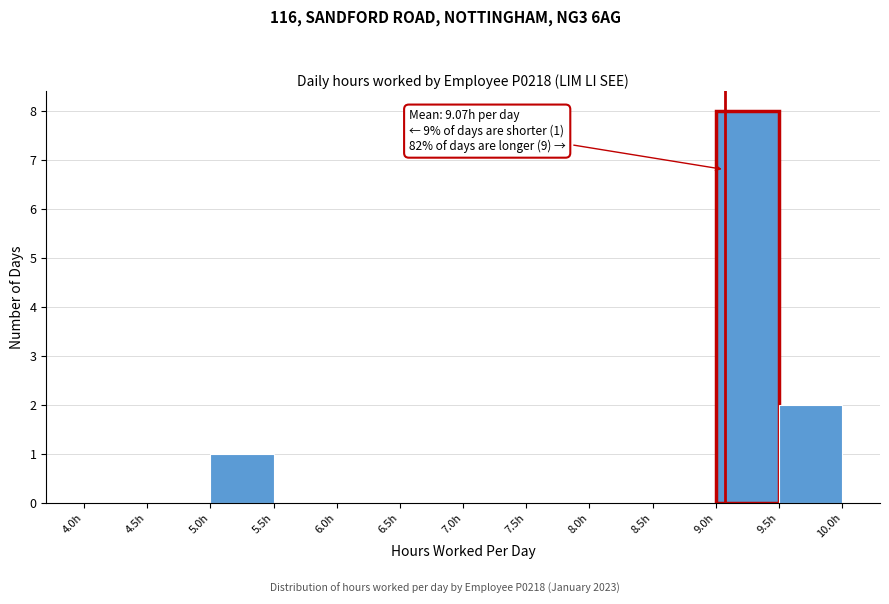

Over which range of the x-axis is the bar tallest?

9.0 to 9.5